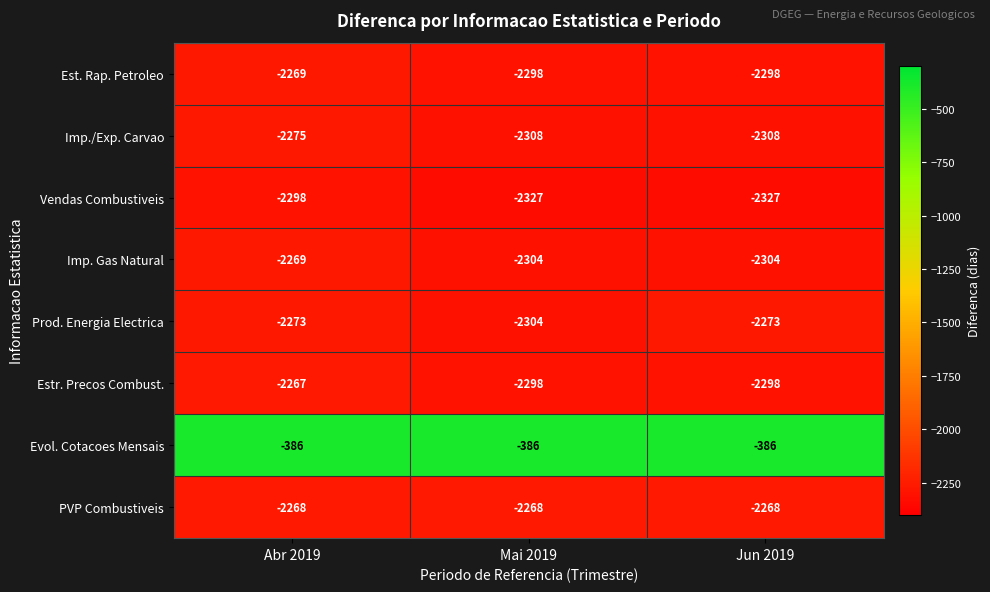

What is the average value of the Prod. Energia Electrica series?

-2283